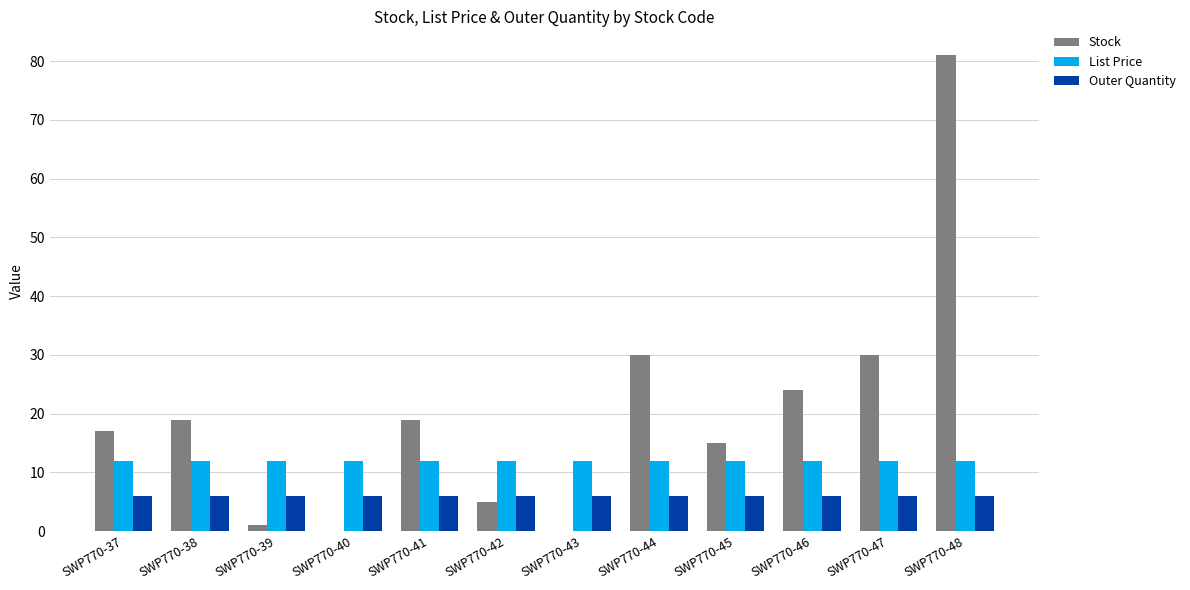

What is the spread (max minus min) of values at SWP770-37?

11.0